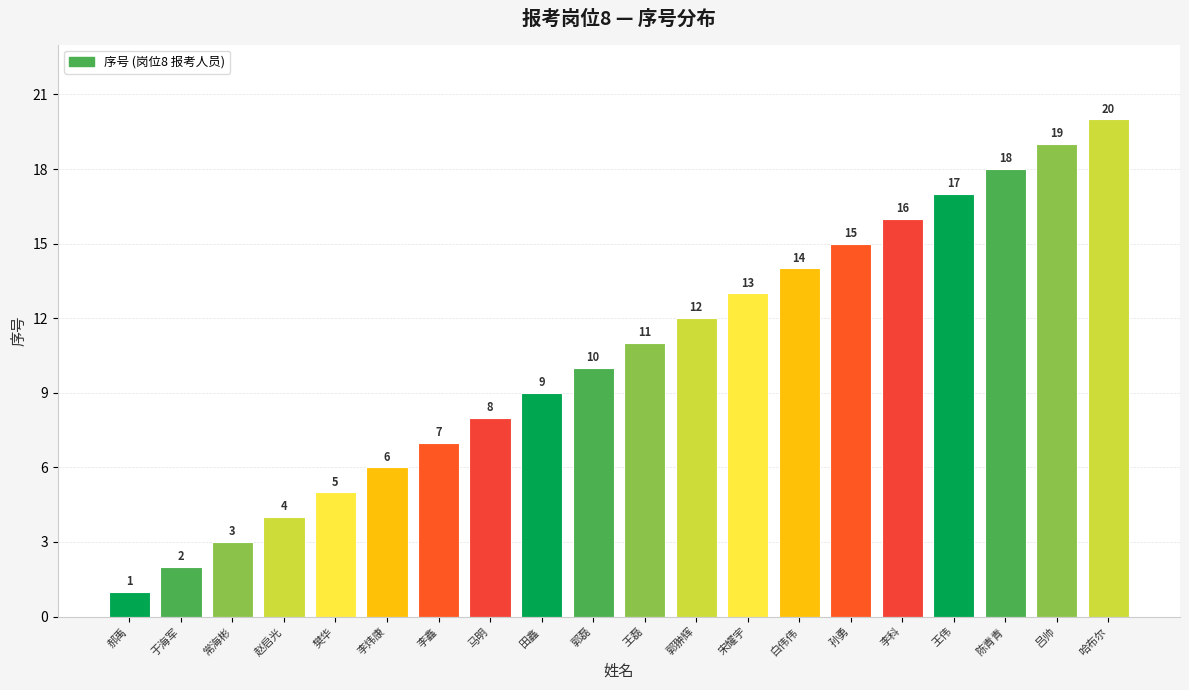

What is the sum of all values?

210